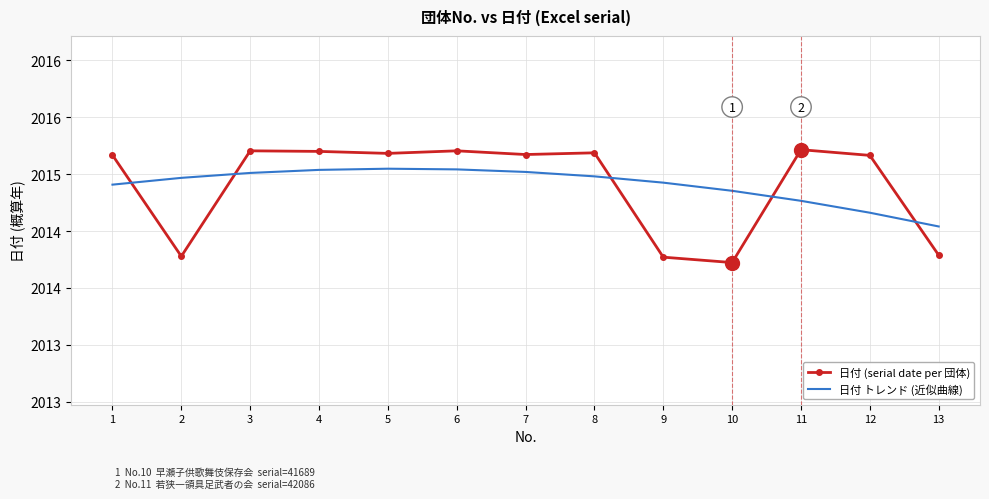

At which label does 日付 (serial date per 団体) reach its minimum?

10